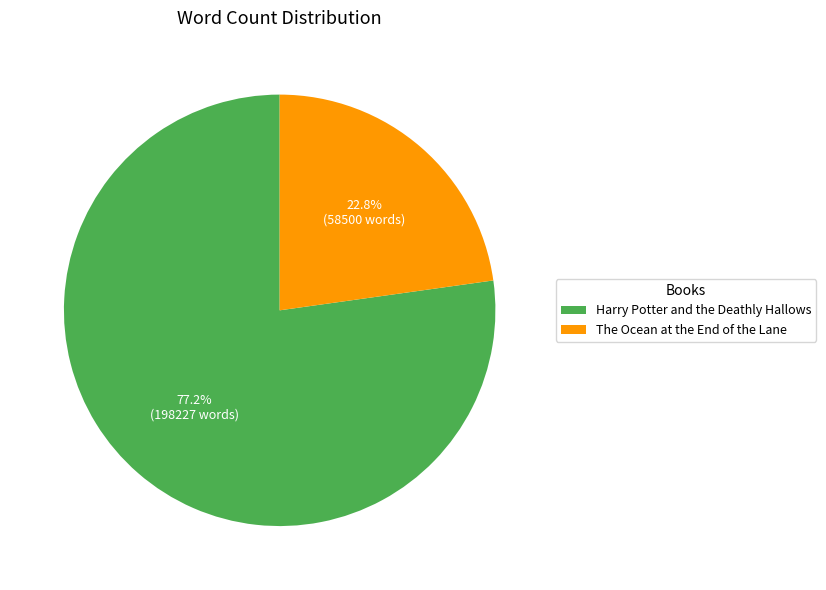

Which has a higher value, The Ocean at the End of the Lane or Harry Potter and the Deathly Hallows?

Harry Potter and the Deathly Hallows